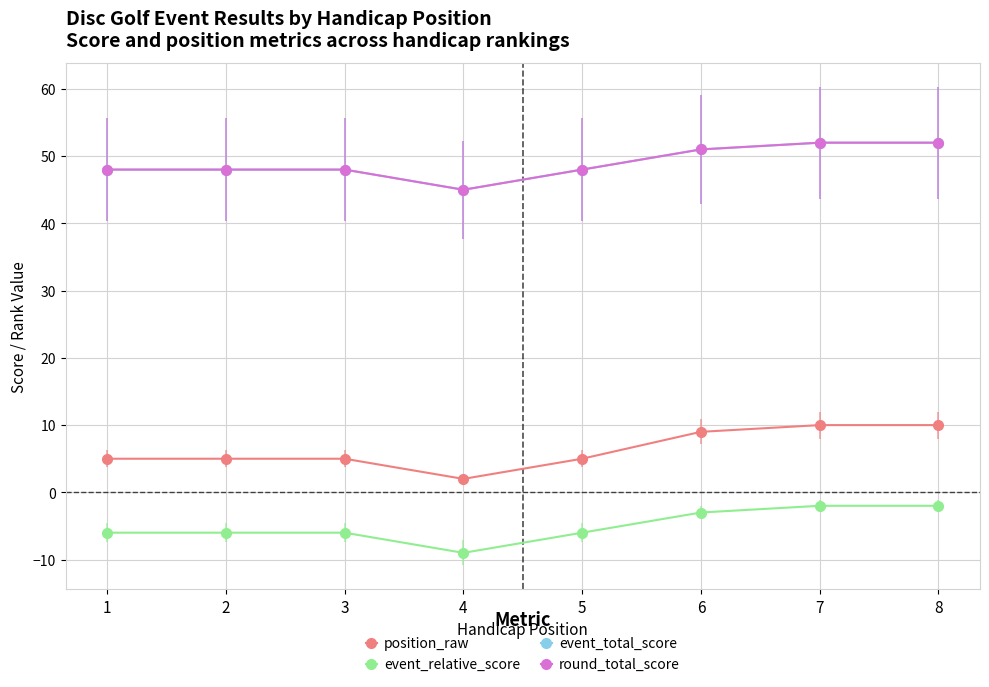

At which category does position_raw reach its first local valley?

4